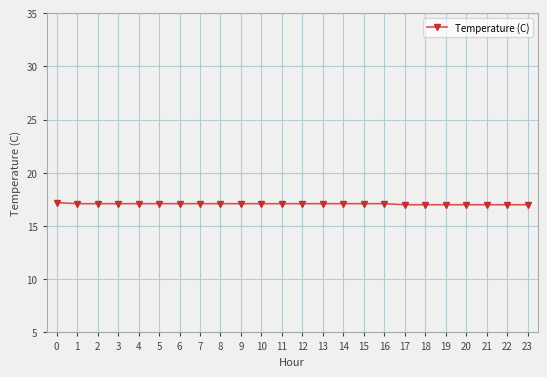

What is the minimum value shown in the chart?

17.0